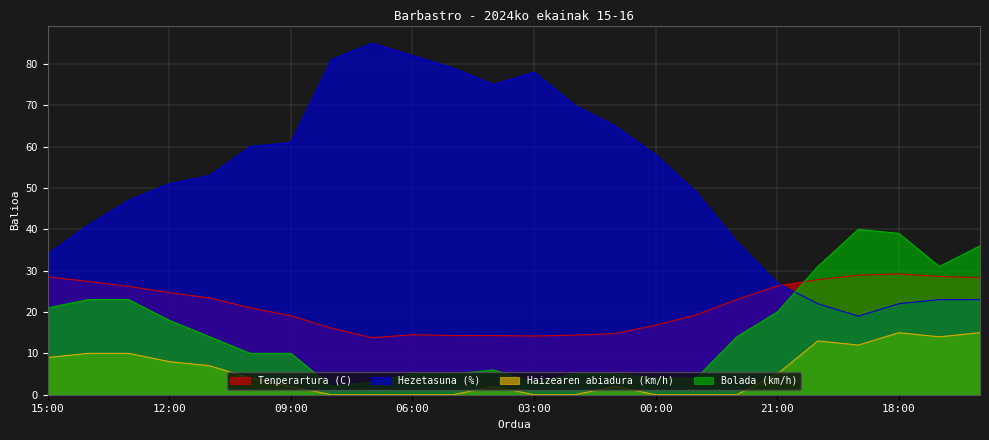

The value of Tenperartura (C) at 19:00 is 28.9. True or false?

True